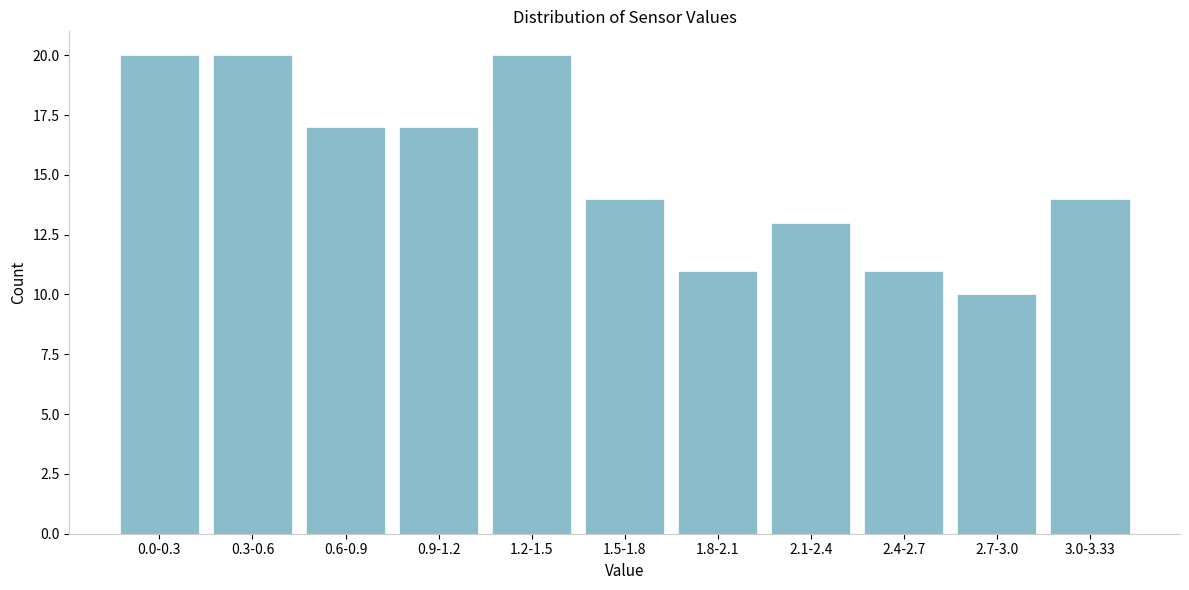

Reading left to right, what are all the values shown in this chart?

0.0-0.3=20	0.3-0.6=20	0.6-0.9=17	0.9-1.2=17	1.2-1.5=20	1.5-1.8=14	1.8-2.1=11	2.1-2.4=13	2.4-2.7=11	2.7-3.0=10	3.0-3.33=14